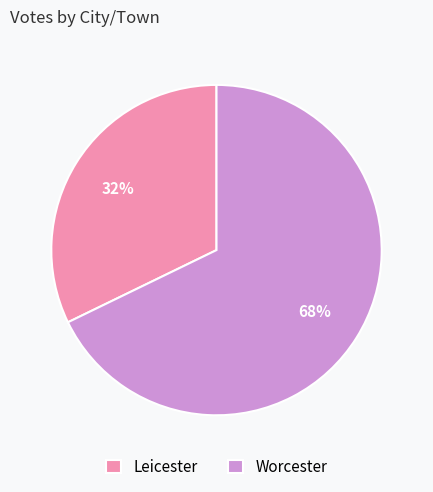

To the nearest percent, what percentage of the pie is Worcester?

68%